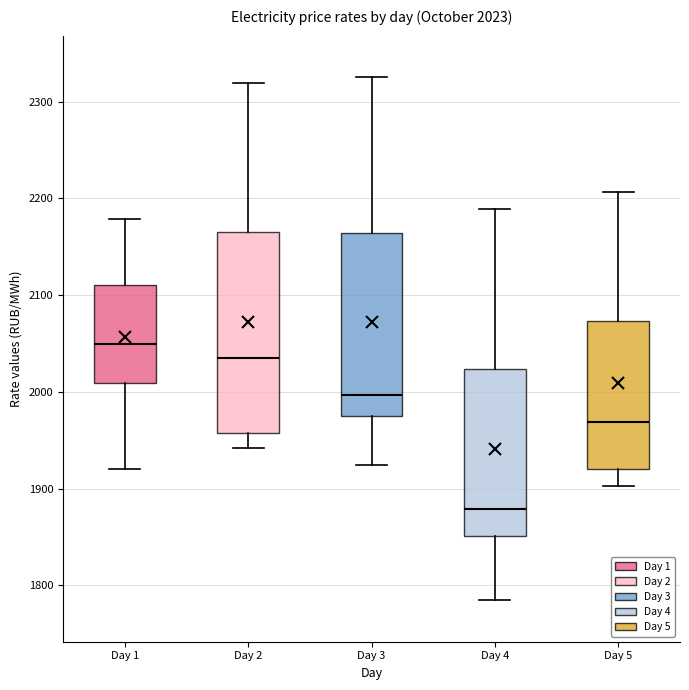

Which box's median line is the highest?

Day 1